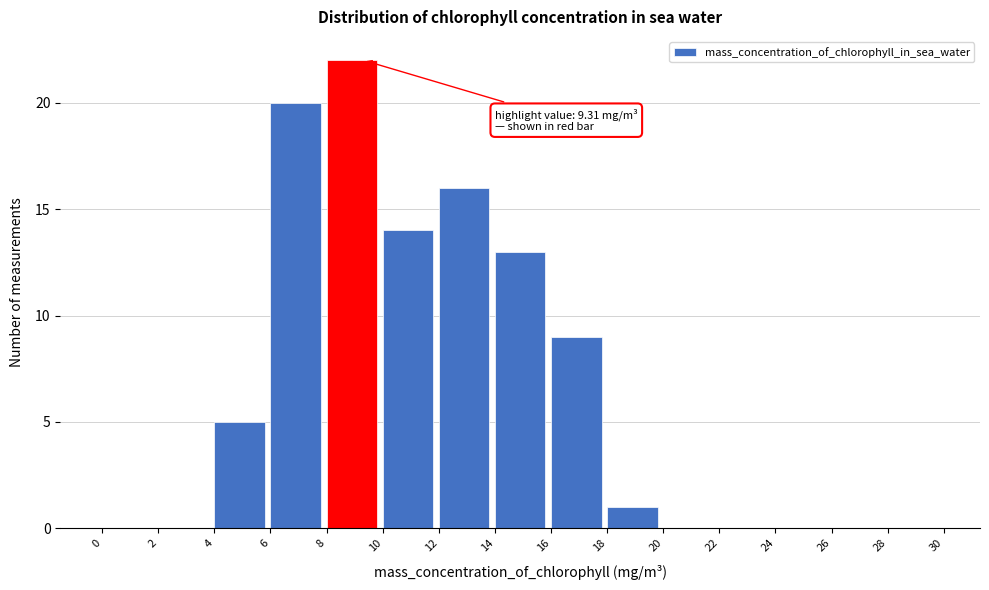

Over which range of the x-axis is the bar tallest?

8 to 10